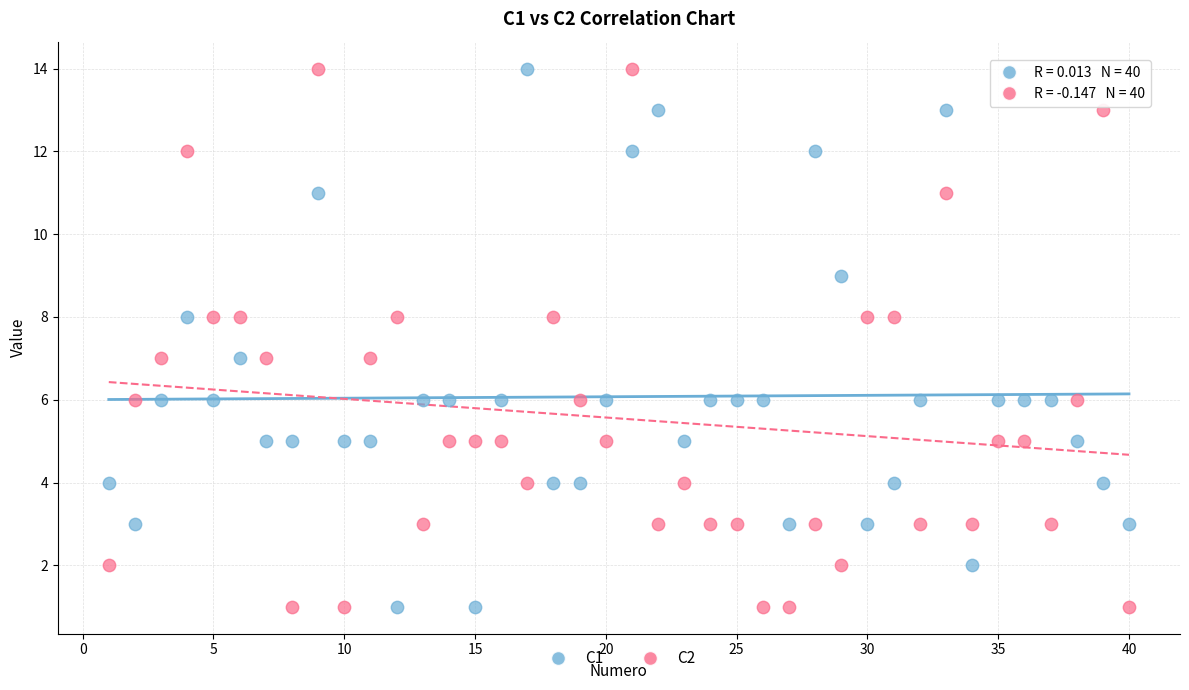

What is the X range (max minus min) for the scatter plot?

39